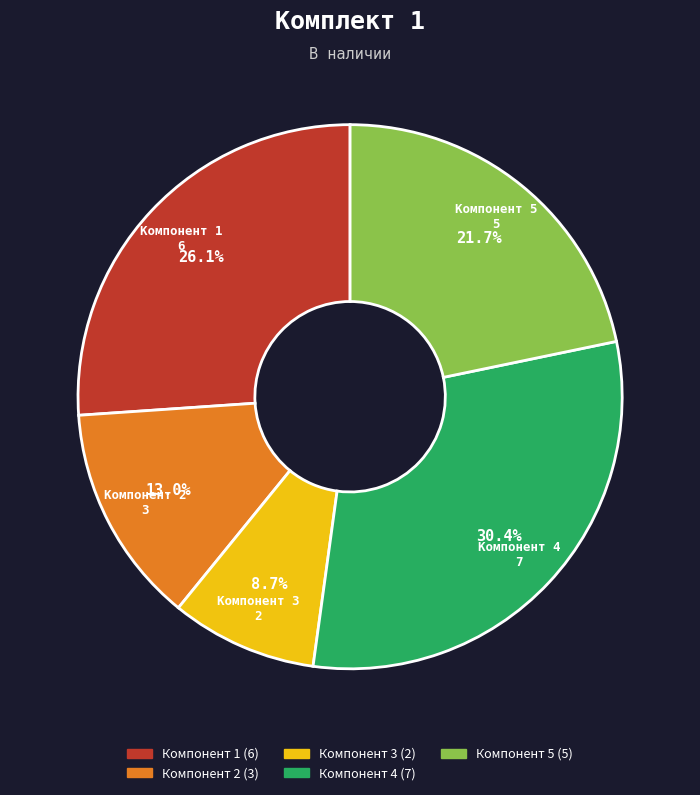

Is it true that Компонент 1 is 15% of the pie?

False